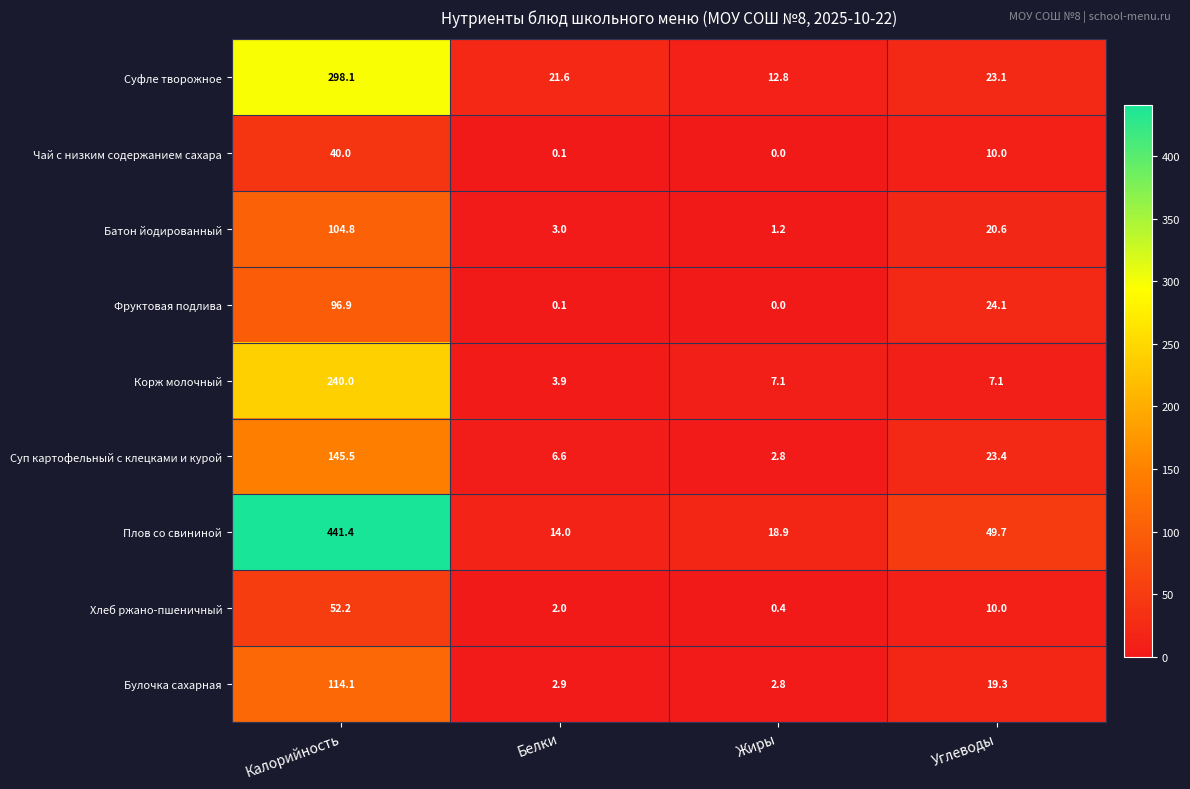

Which series has the largest total across all categories?

Плов со свининой